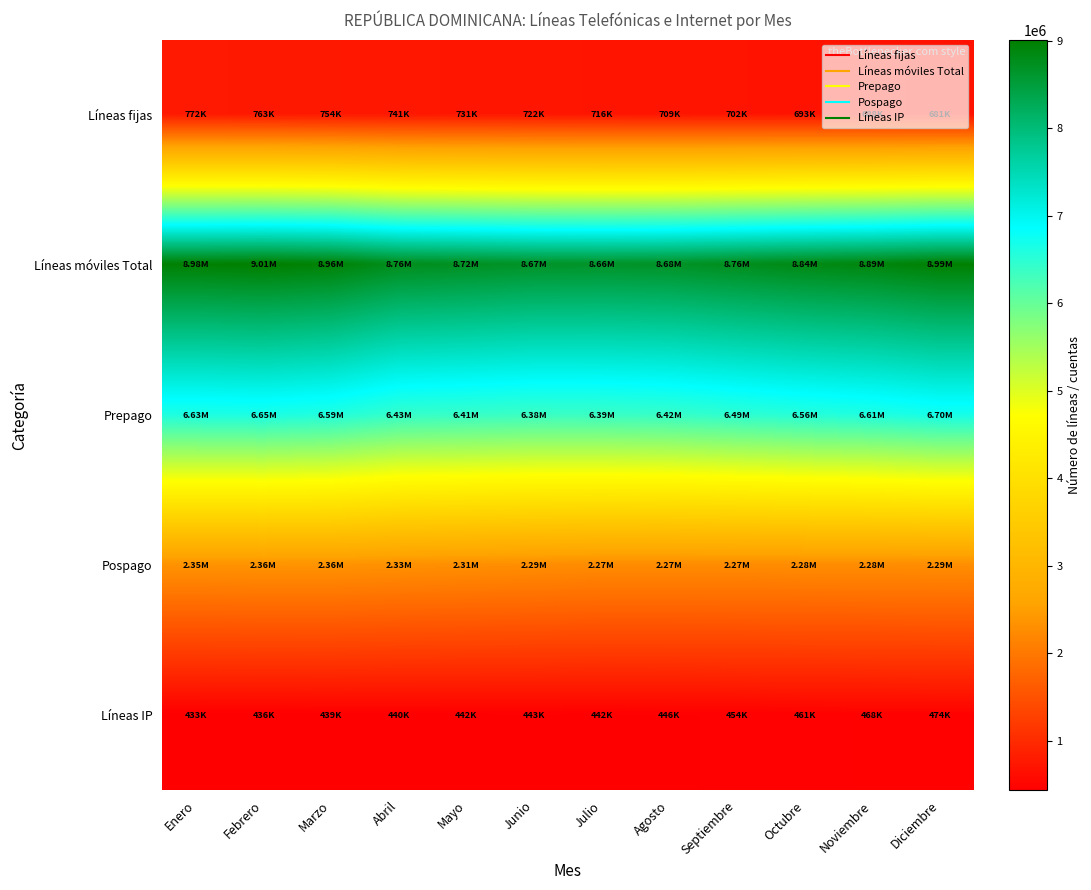

Between Octubre and Noviembre, which series saw the biggest shift?

Líneas móviles Total